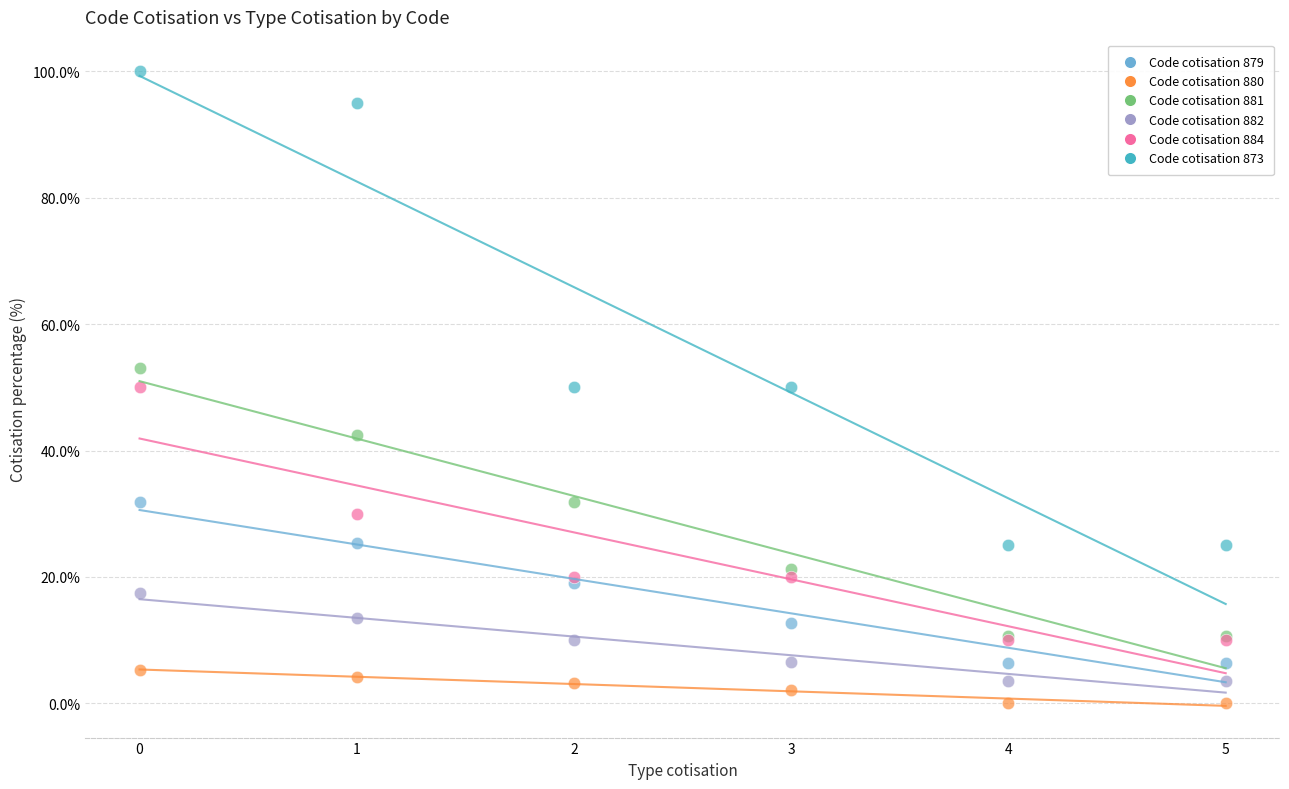

Which series contains the highest Y value?

Code cotisation 873